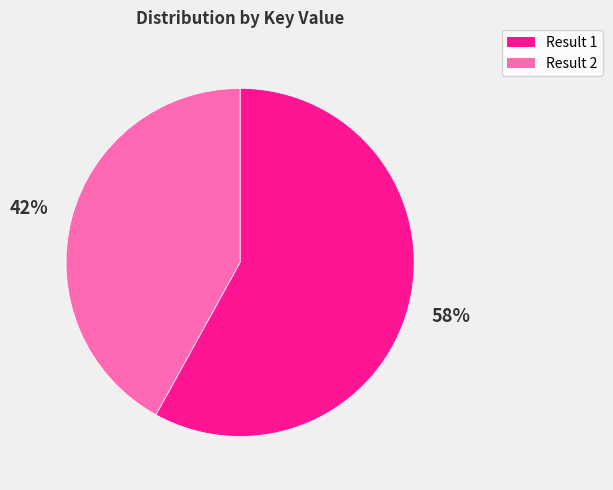

Which category accounts for the majority?

Result 1